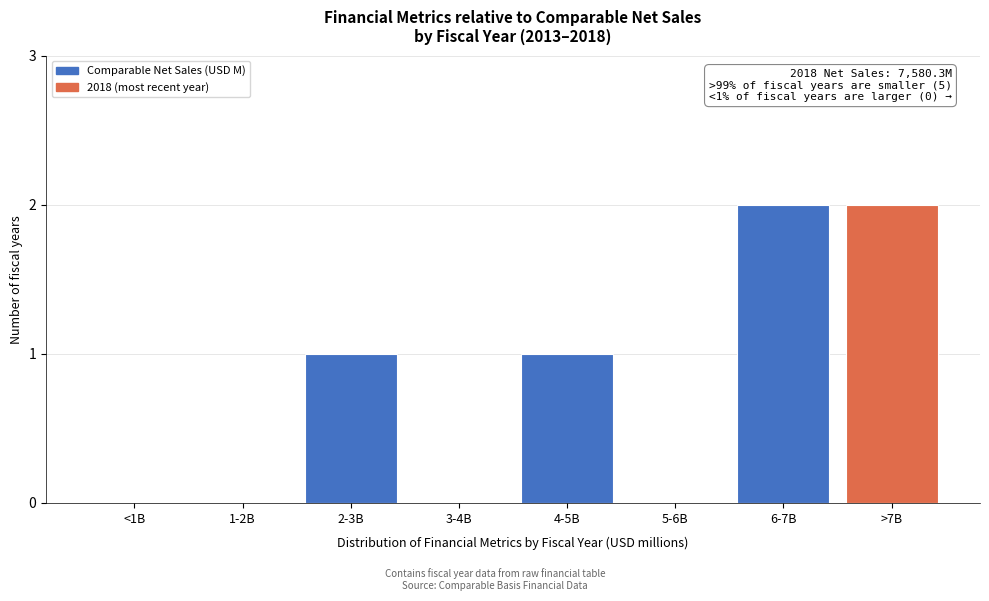

Reading left to right, transcribe all the data shown in this chart.

<1B=0	1-2B=0	2-3B=1	3-4B=0	4-5B=1	5-6B=0	6-7B=2	>7B=2